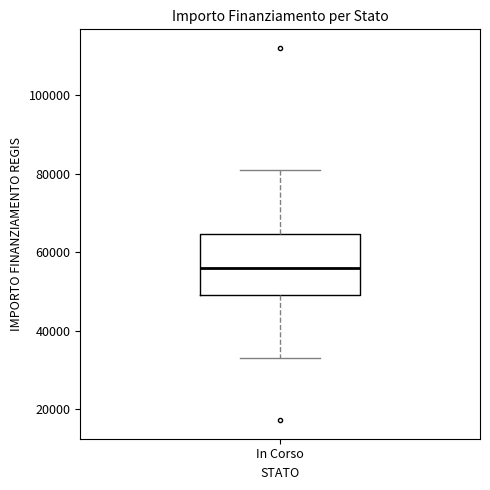

Transcribe this box plot: give where the median line is, the range the box spans, and where the two whiskers end, as read against the y-axis. The values are not printed on the chart, so give them approximately, as read against the axis.

median 56000, box 50000 to 64000, whiskers 32000 to 80000